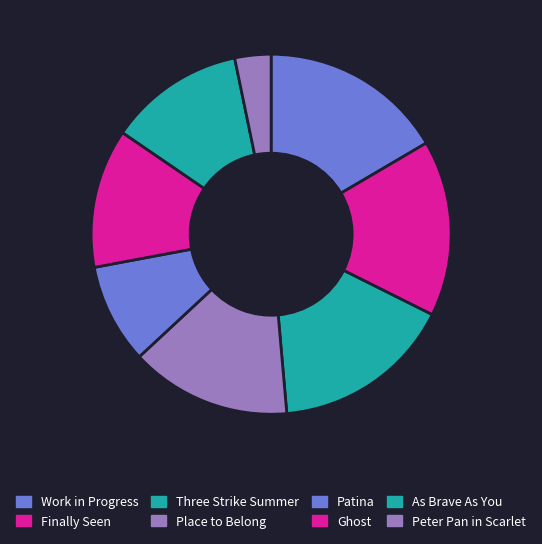

How many segments does this pie chart have?

8